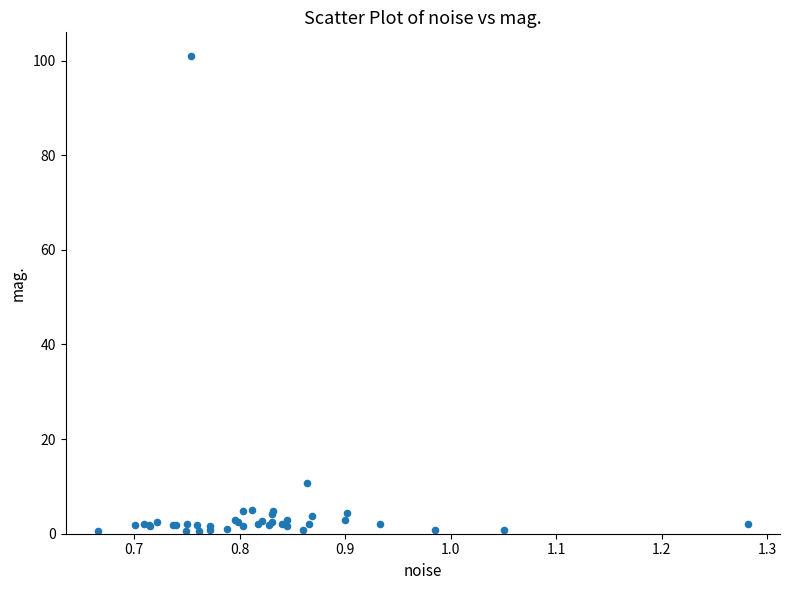

What Y value in the scatter plot is closest to 50?

10.7